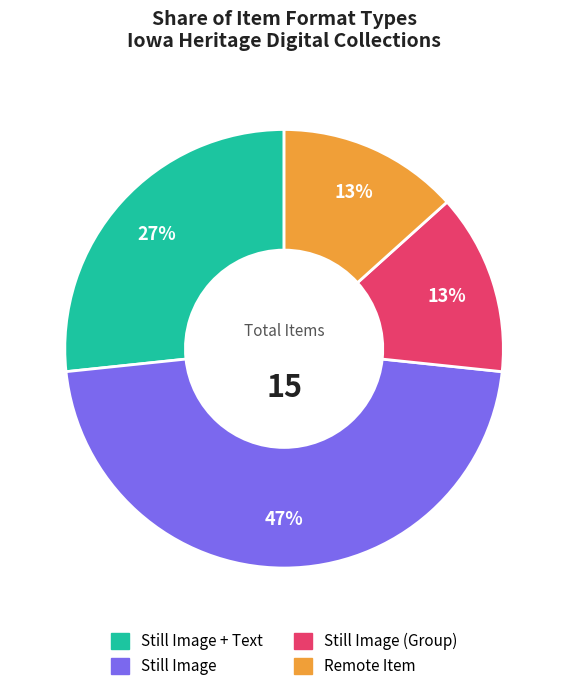

Is there any slice that represents more than half of the pie?

No